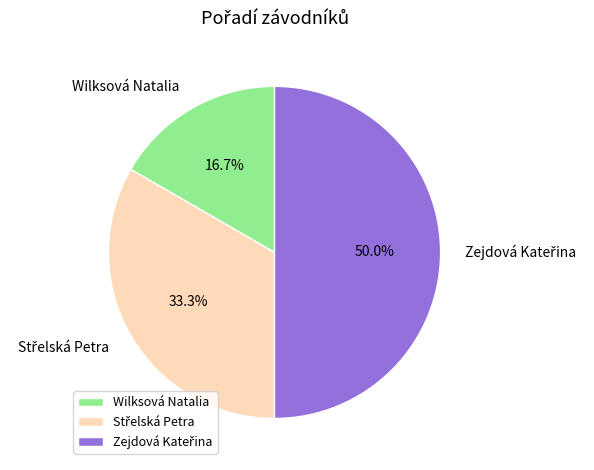

How much of the chart is everything except Wilksová Natalia?

83.3%